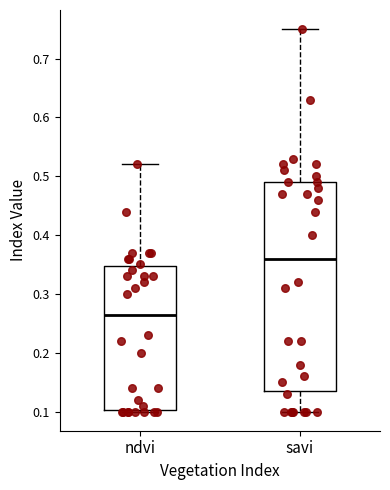

Which box is the tallest, from its lower edge to its upper edge?

savi